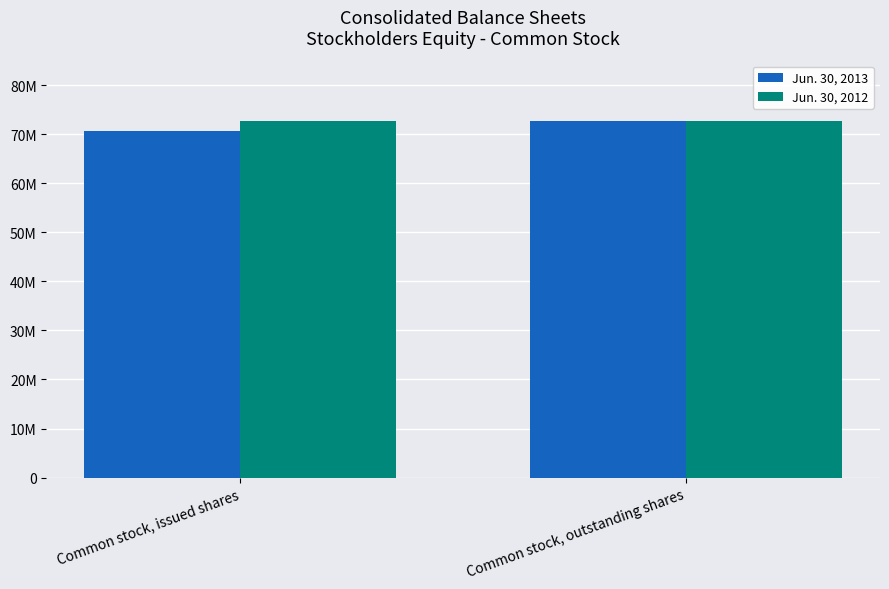

What is the label of the 2nd bar from the left?

Common stock, outstanding shares